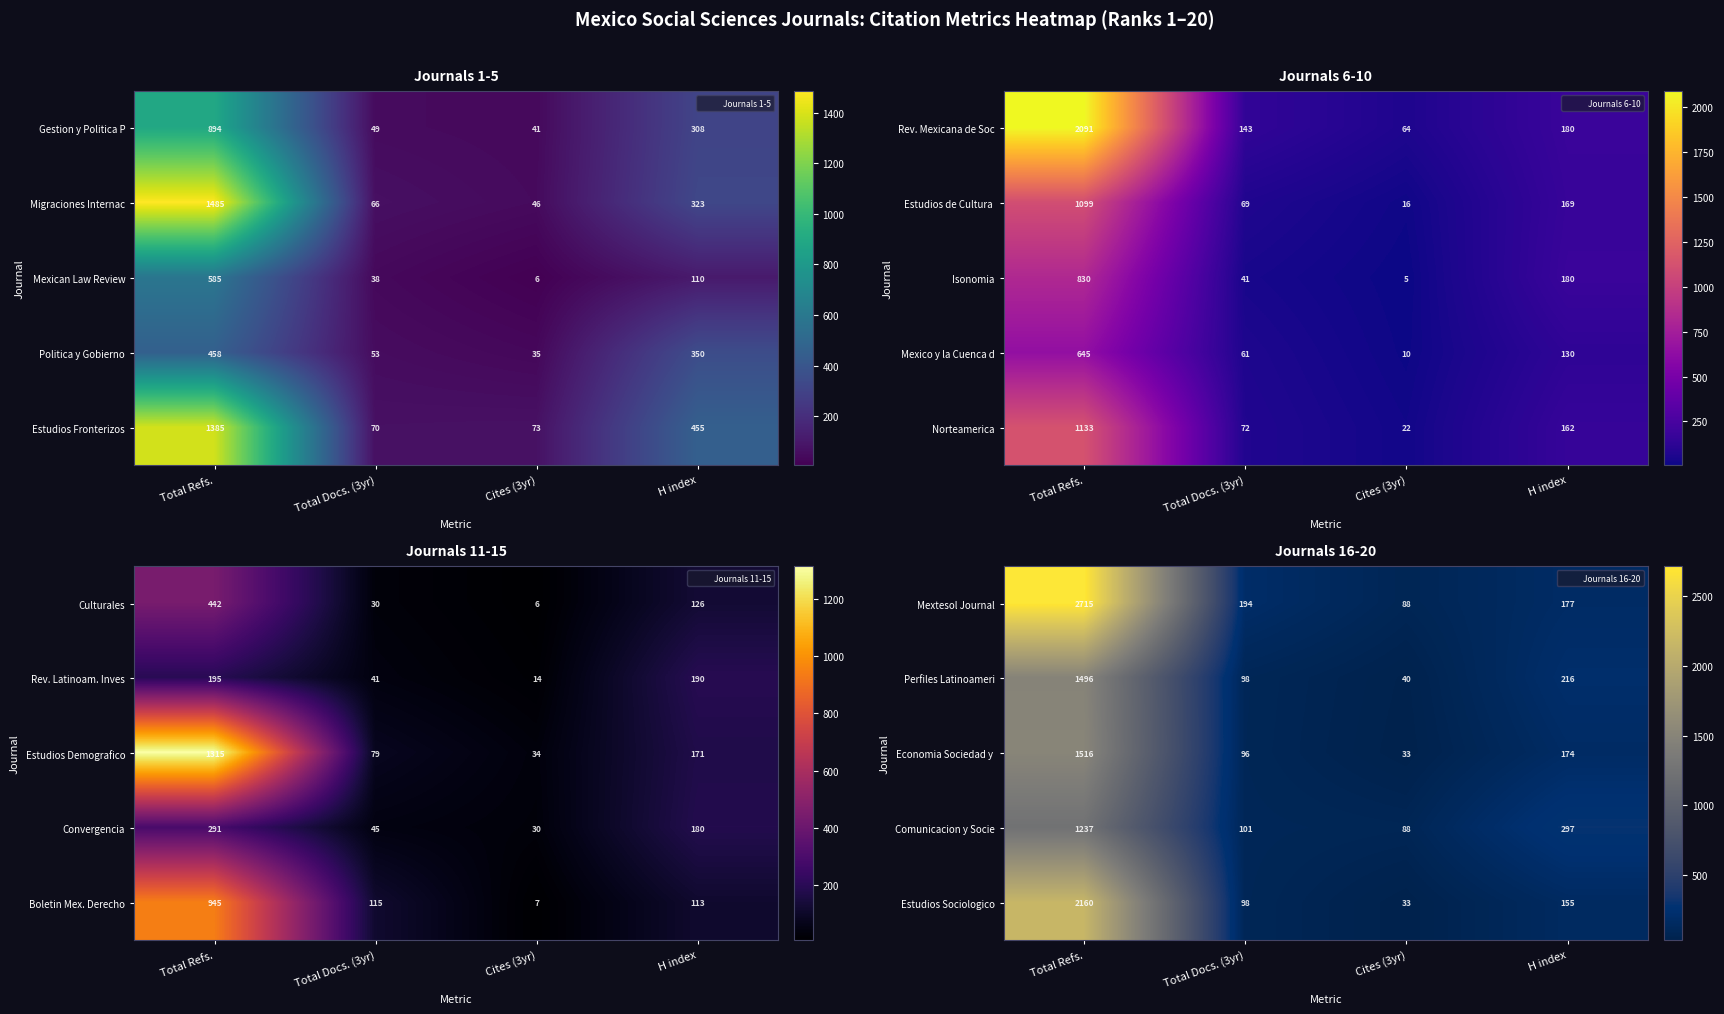

At which label does Estudios Sociologico first exceed 155?

Total Refs.